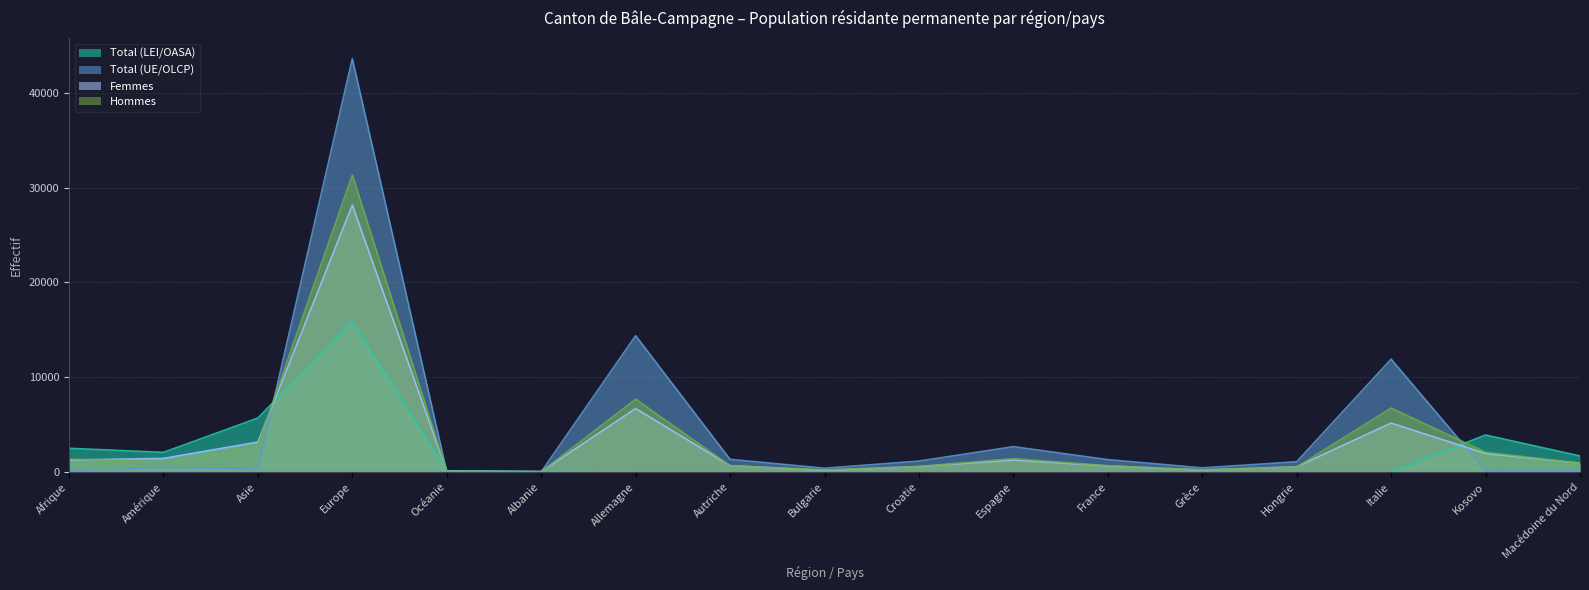

Where is the first local maximum for Total (UE/OLCP)?

Amérique